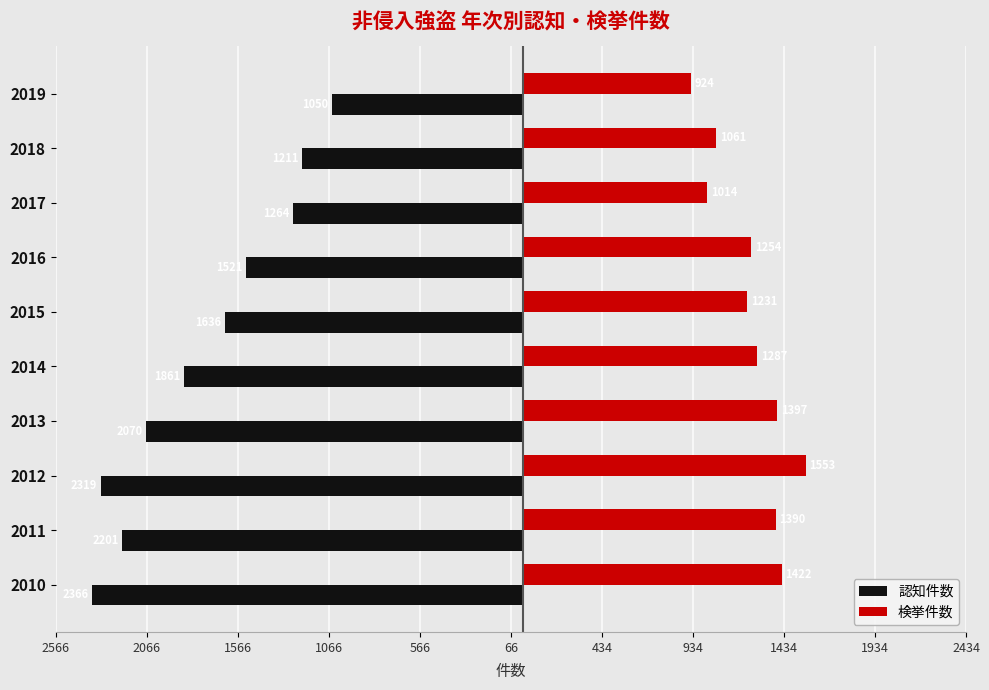

What are all the series names shown in the legend?

認知件数, 検挙件数